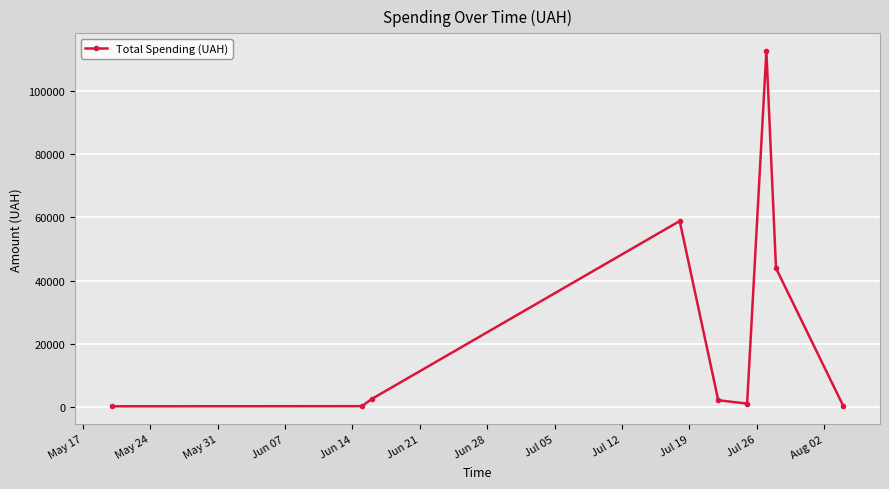

What is the maximum value shown in the chart?

112512.0